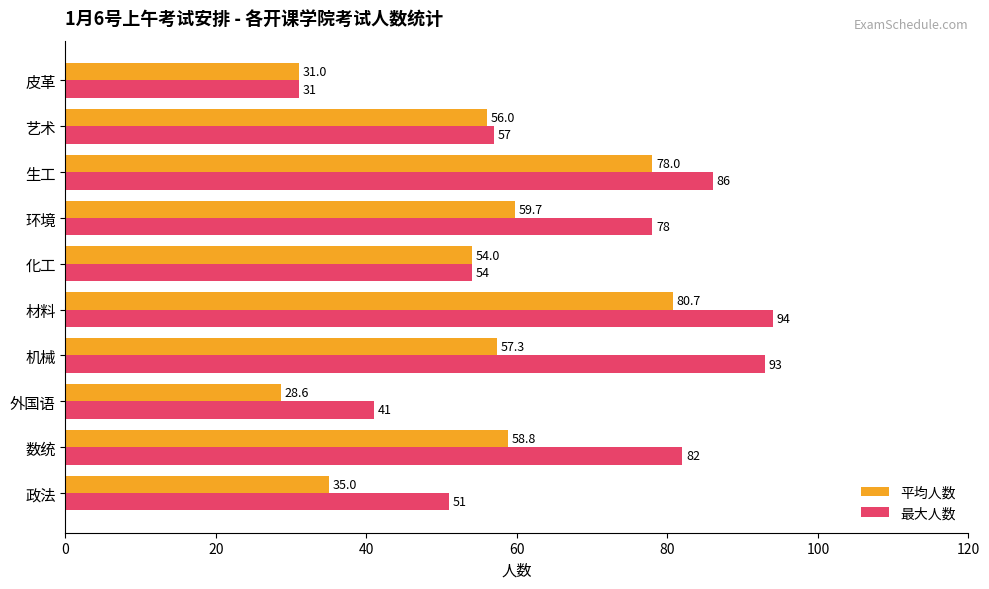

What is the lowest value of the 最大人数 series?

31.0